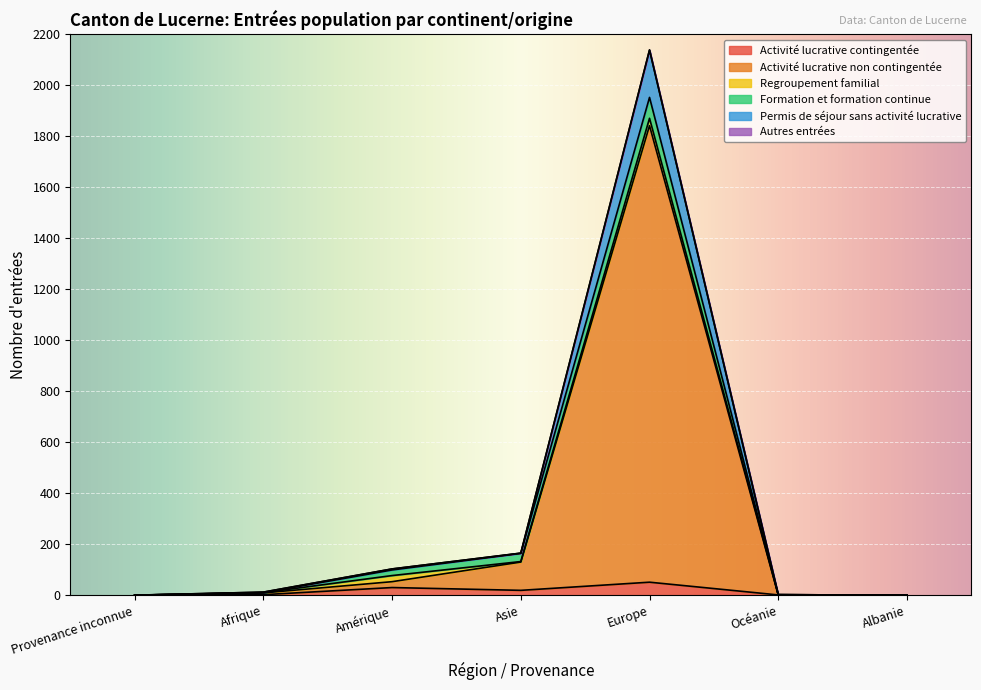

At which category is the sum across all series the highest?

Europe